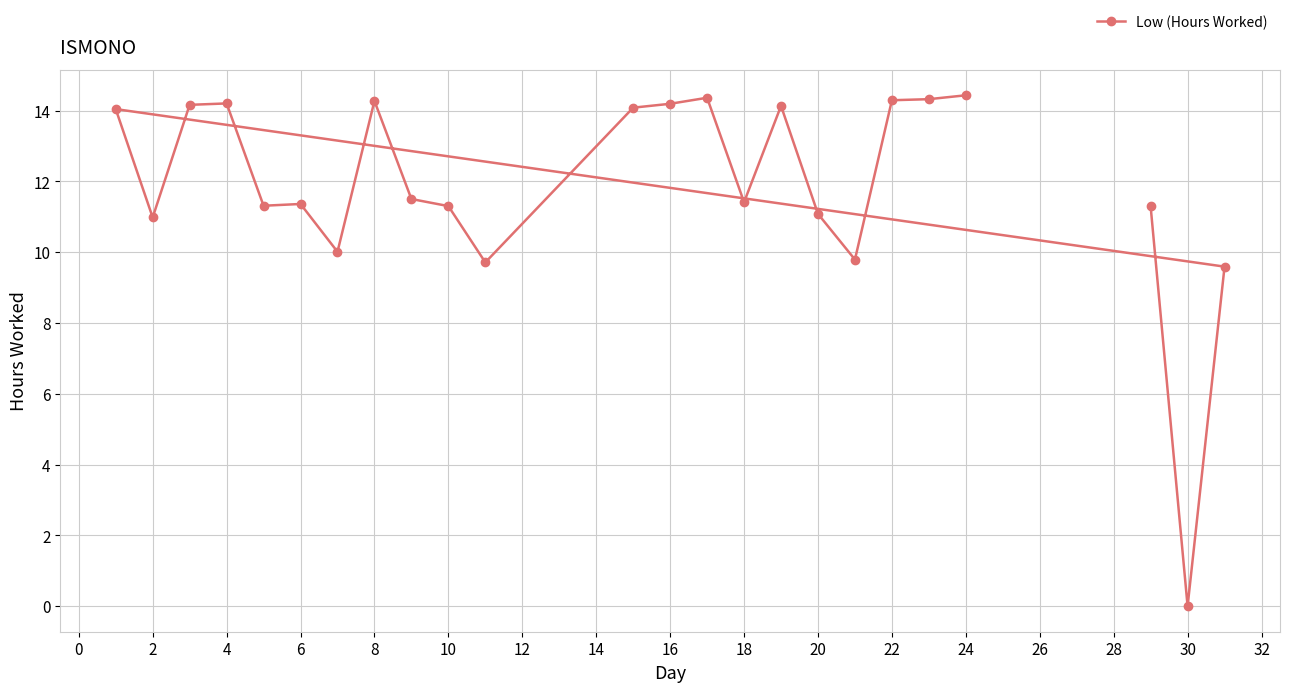

Does the chart have visible grid lines?

Yes